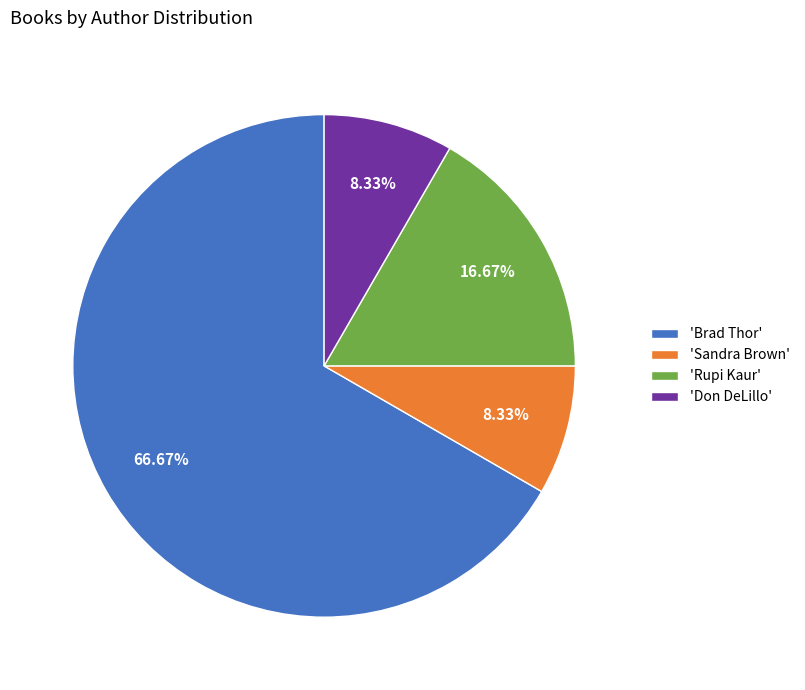

What is the largest slice in the pie chart?

'Brad Thor'